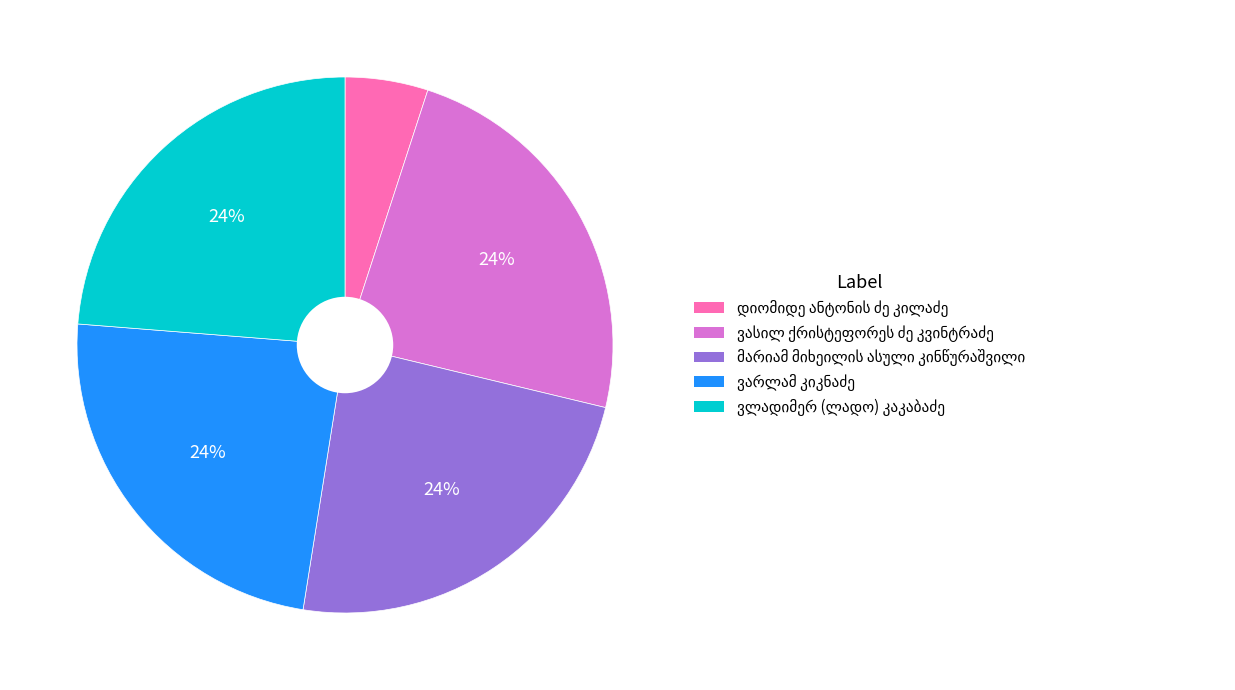

Is there a majority slice in this chart?

No